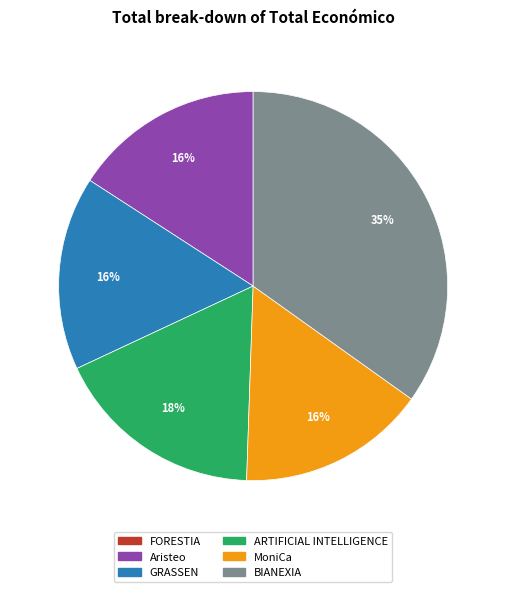

What is the ratio of the value at BIANEXIA to the value at Aristeo?

2.2